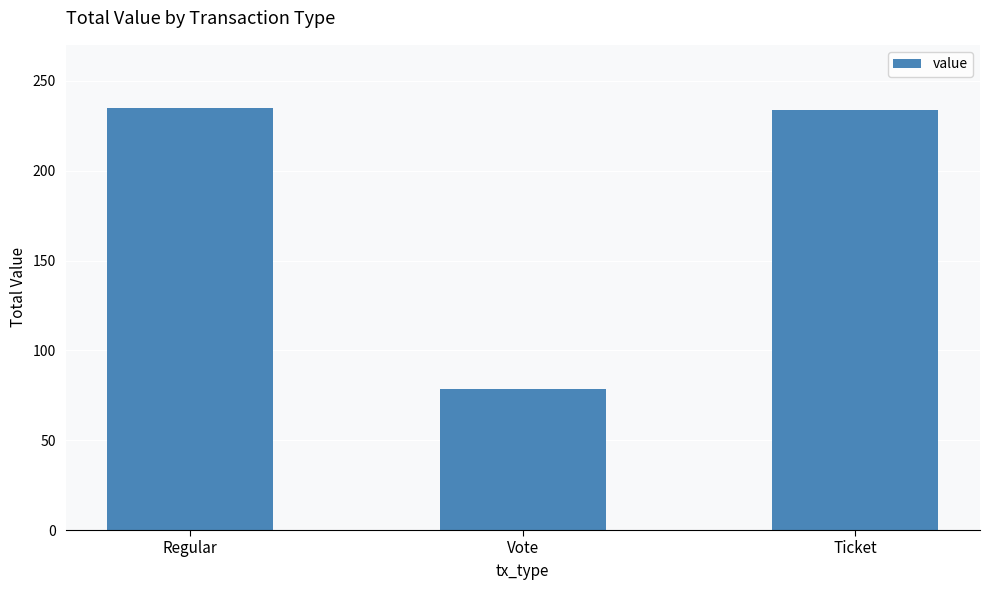

What is the approximate value at Ticket?

233.8